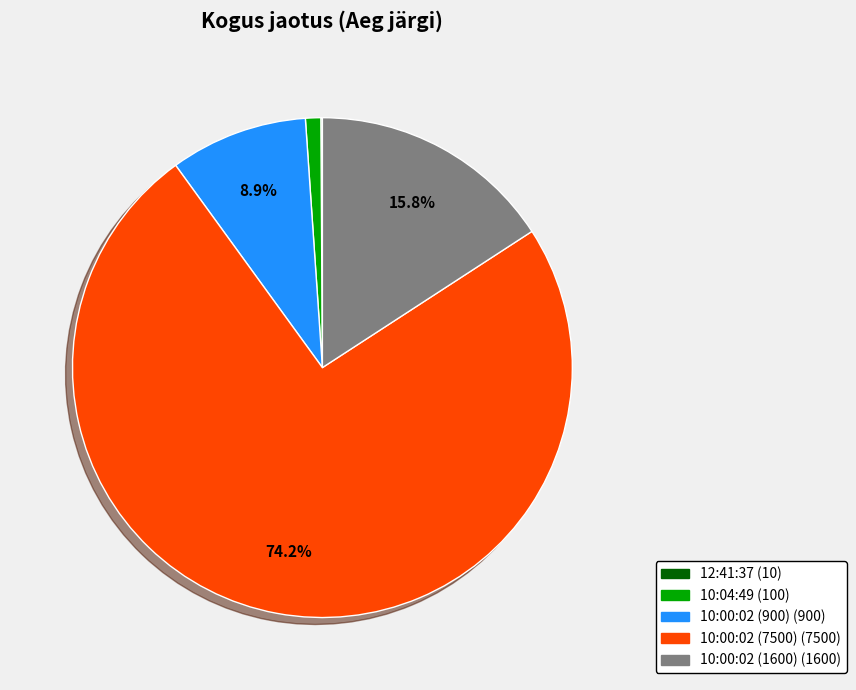

Which slice is the largest?

10:00:02 (7500)